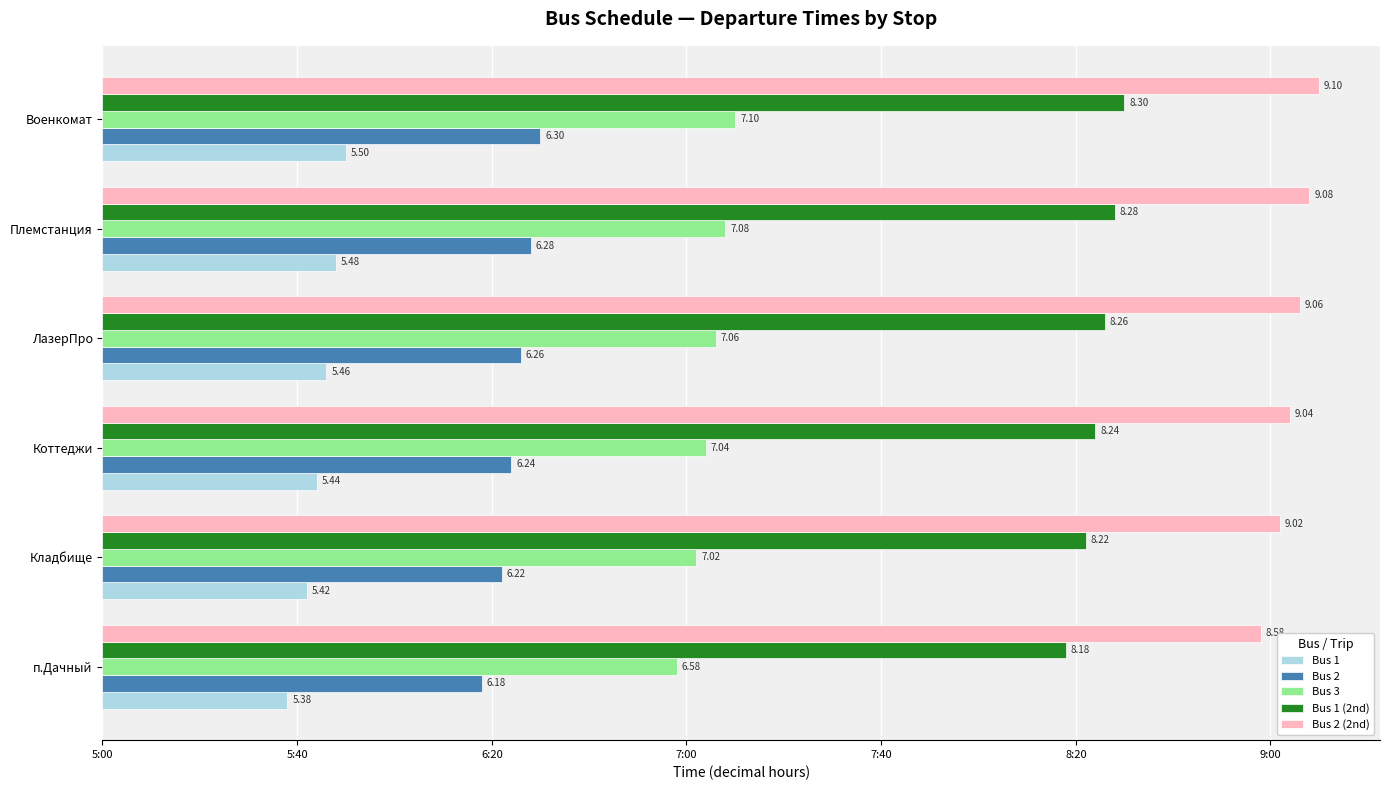

What are all the series names shown in the legend?

Bus 1, Bus 2, Bus 3, Bus 1 (2nd), Bus 2 (2nd)